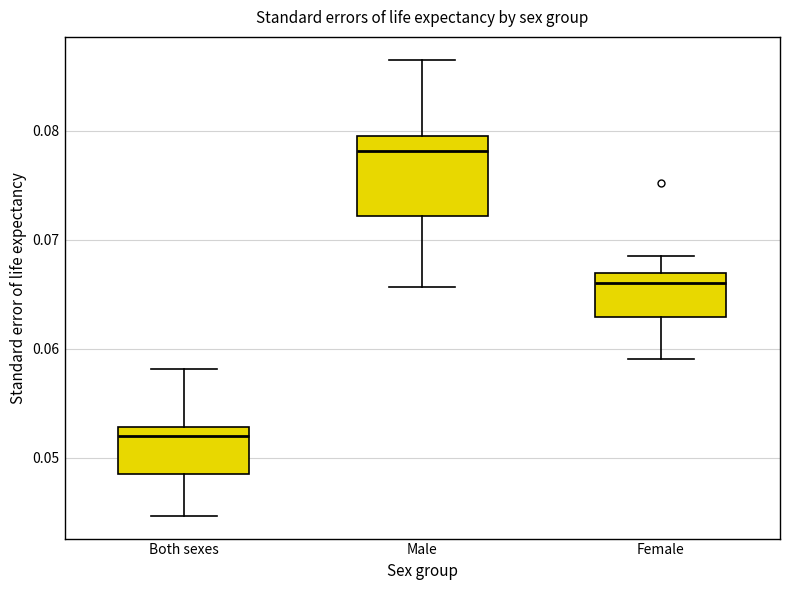

Which box's median line is the highest?

Male